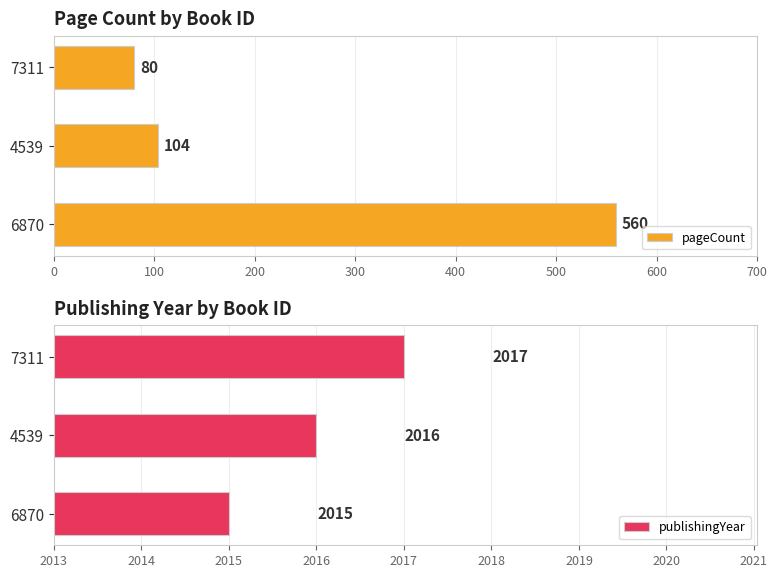

What is the sum of the pageCount values at 6870 and 7311?

640